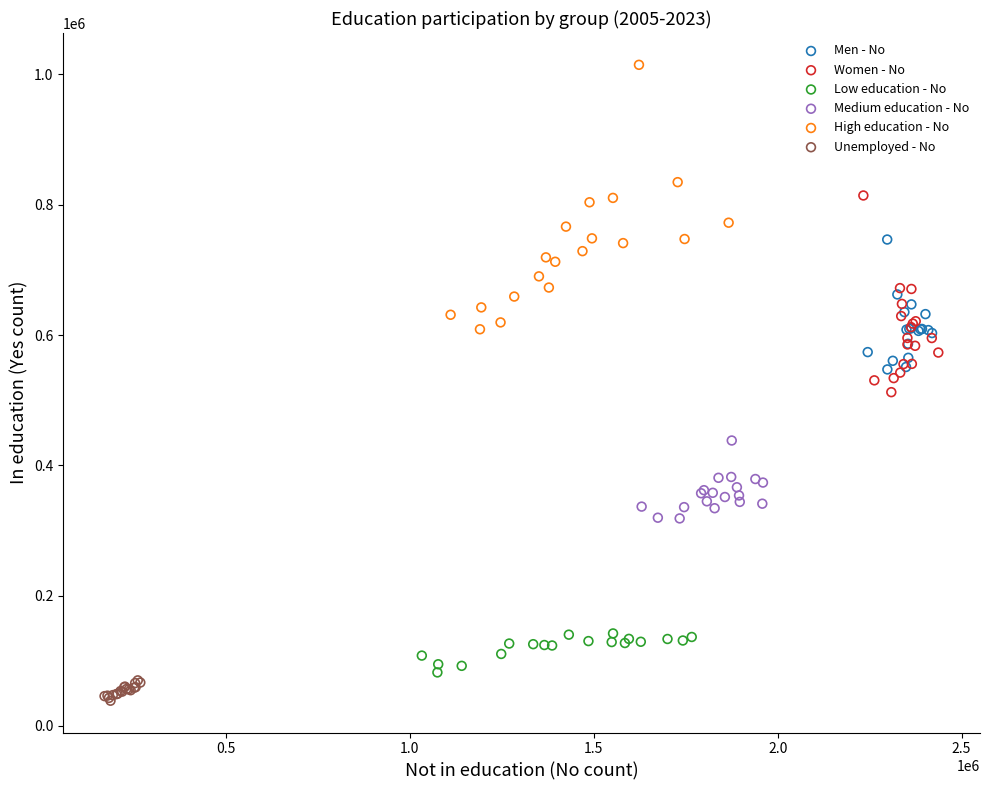

Which series contains the highest Y value?

High education - No